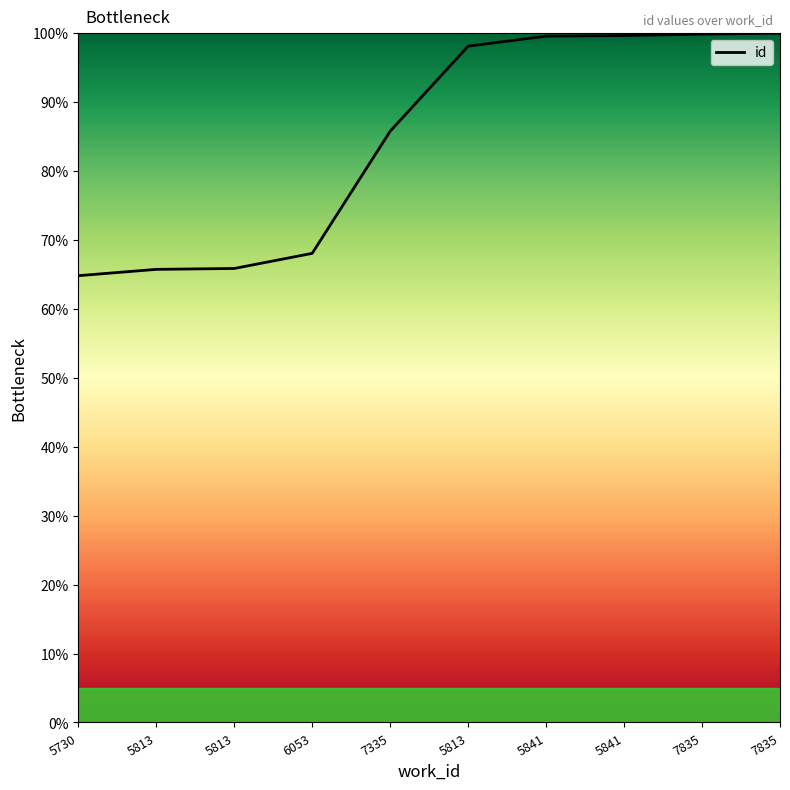

Which category has the lowest value across all series?

5730